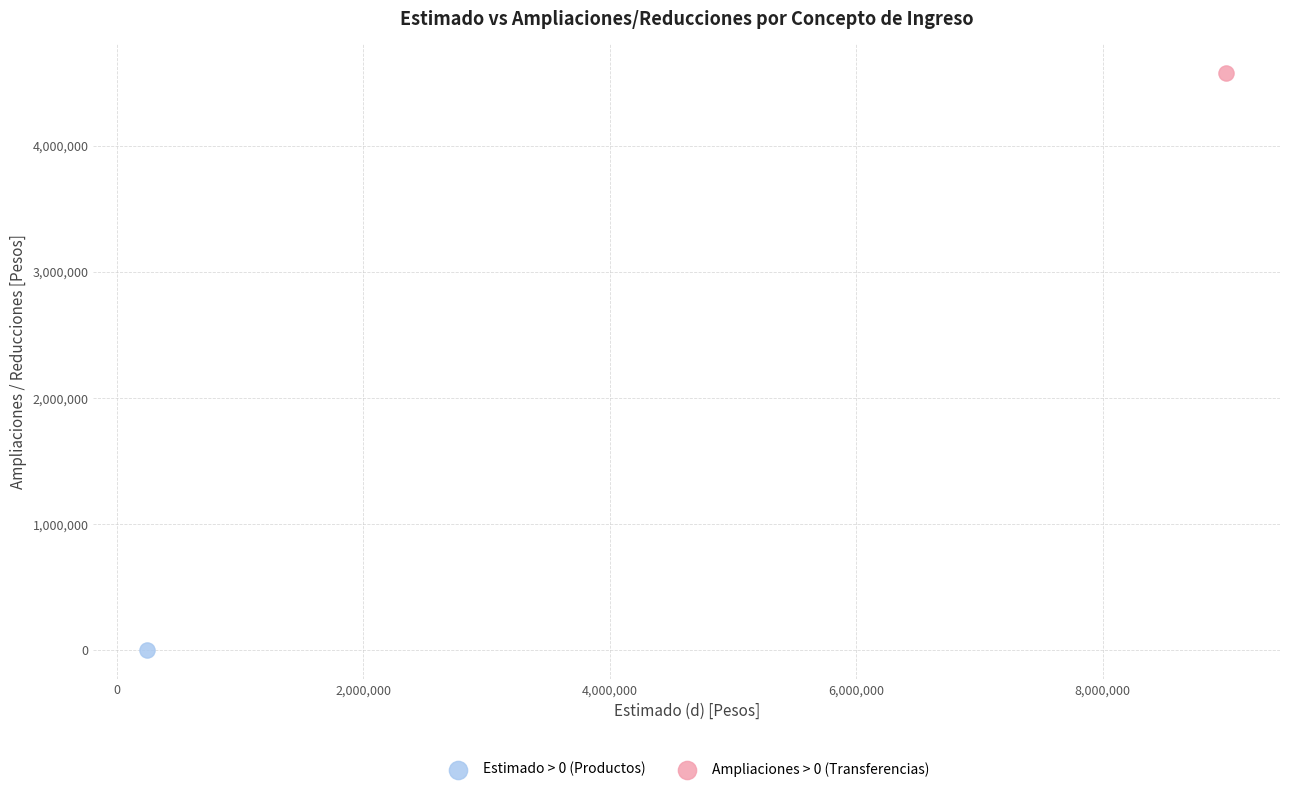

What are all the series names shown in the legend?

Estimado > 0 (Productos), Ampliaciones > 0 (Transferencias)